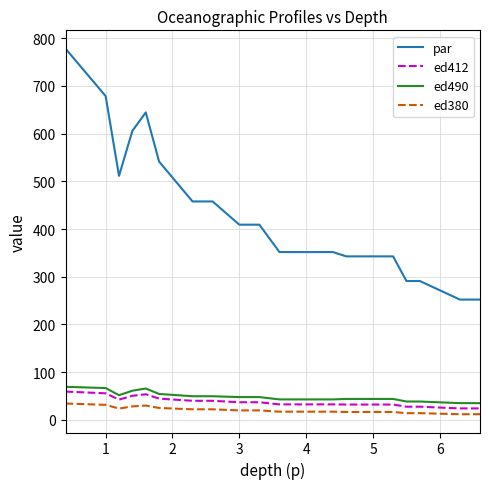

True or false: ed380 and ed490 intersect in this chart.

False